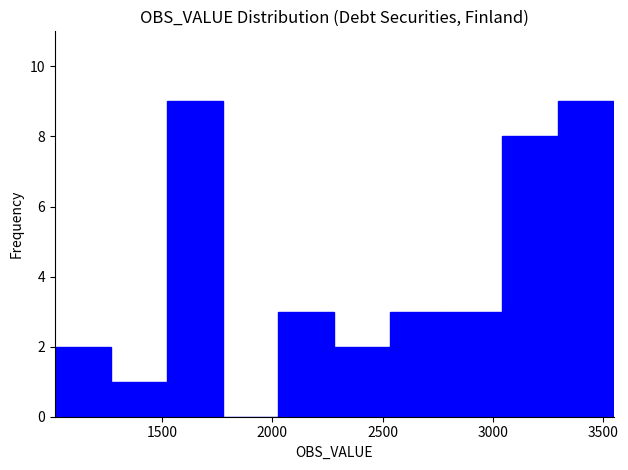

Reading left to right, transcribe this chart: for each bar, give the range it covers on the x-axis and its height. Neither the bar edges nor the heights are printed on the chart, so give them approximately, as read against the axes.

1000 to 1250: 2
1250 to 1500: 1
1500 to 1750: 9
1750 to 2050: 0
2050 to 2300: 3
2300 to 2550: 2
2550 to 2800: 3
2800 to 3050: 3
3050 to 3300: 8
3300 to 3550: 9